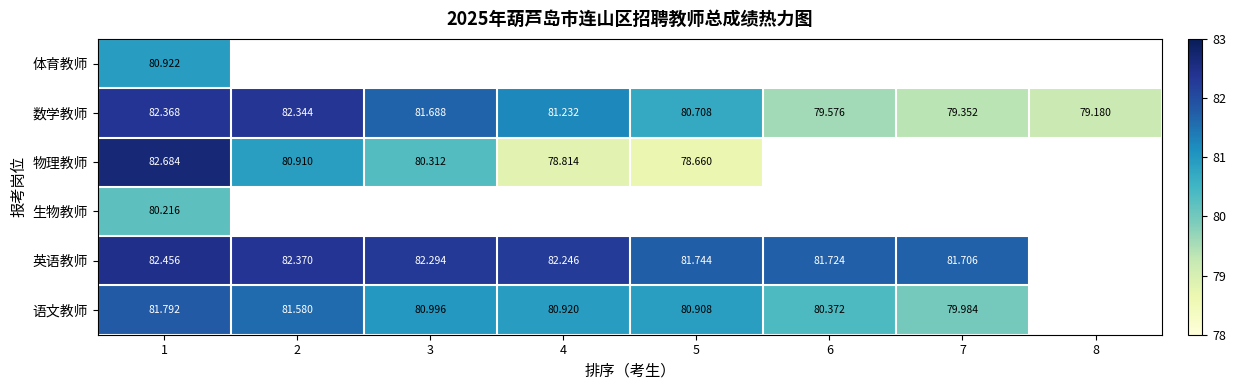

What is the lowest value of the 英语教师 series?

81.7